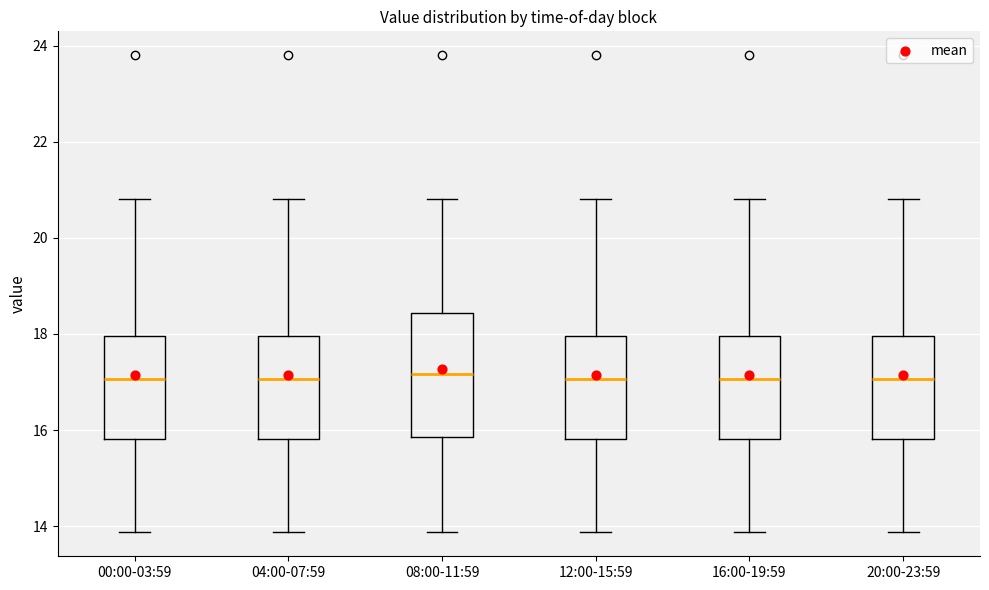

Reading left to right, transcribe this box plot: for each box, give where its median line is, the range the box spans, and where its two whiskers end, as read against the y-axis. The values are not printed on the chart, so give them approximately, as read against the axis.

00:00-03:59: median 17.0, box 15.8 to 18.0, whiskers 13.8 to 20.8
04:00-07:59: median 17.0, box 15.8 to 18.0, whiskers 13.8 to 20.8
08:00-11:59: median 17.2, box 15.8 to 18.4, whiskers 13.8 to 20.8
12:00-15:59: median 17.0, box 15.8 to 18.0, whiskers 13.8 to 20.8
16:00-19:59: median 17.0, box 15.8 to 18.0, whiskers 13.8 to 20.8
20:00-23:59: median 17.0, box 15.8 to 18.0, whiskers 13.8 to 20.8